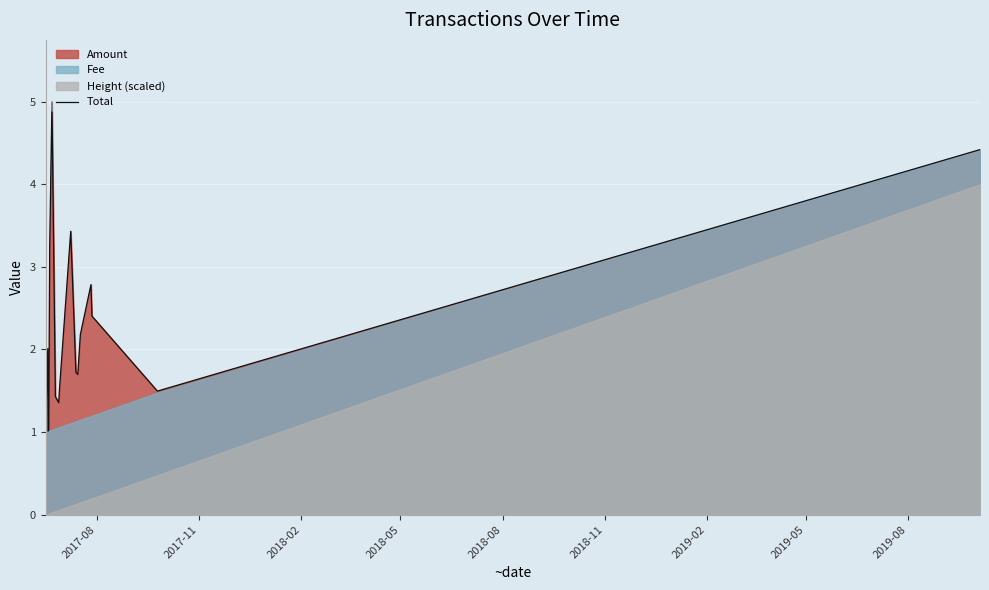

Does the chart display data point markers on the line(s)?

No